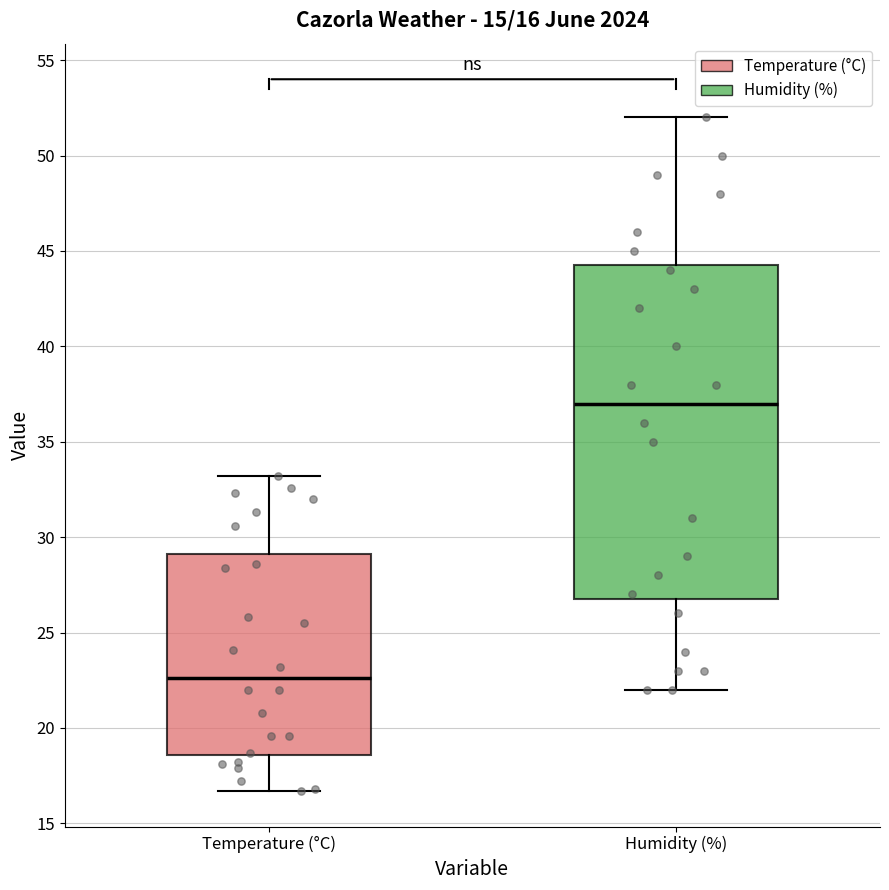

Which box has the lowest median line?

Temperature (°C)